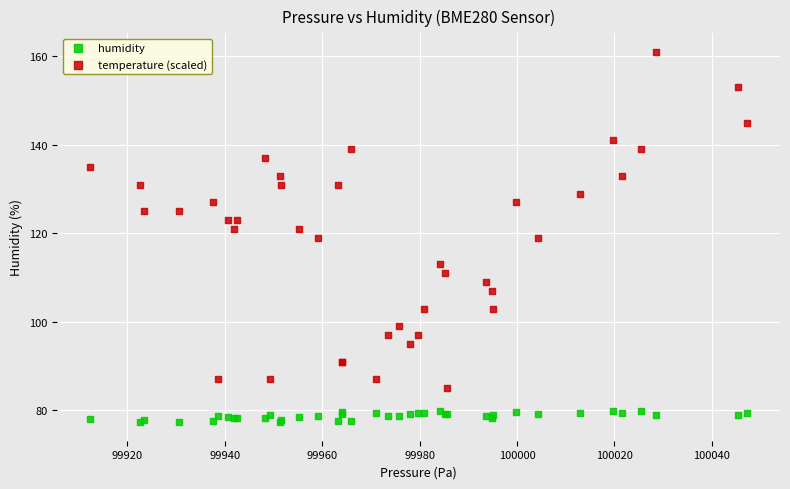

Which series contains the highest Y value?

temperature (scaled)